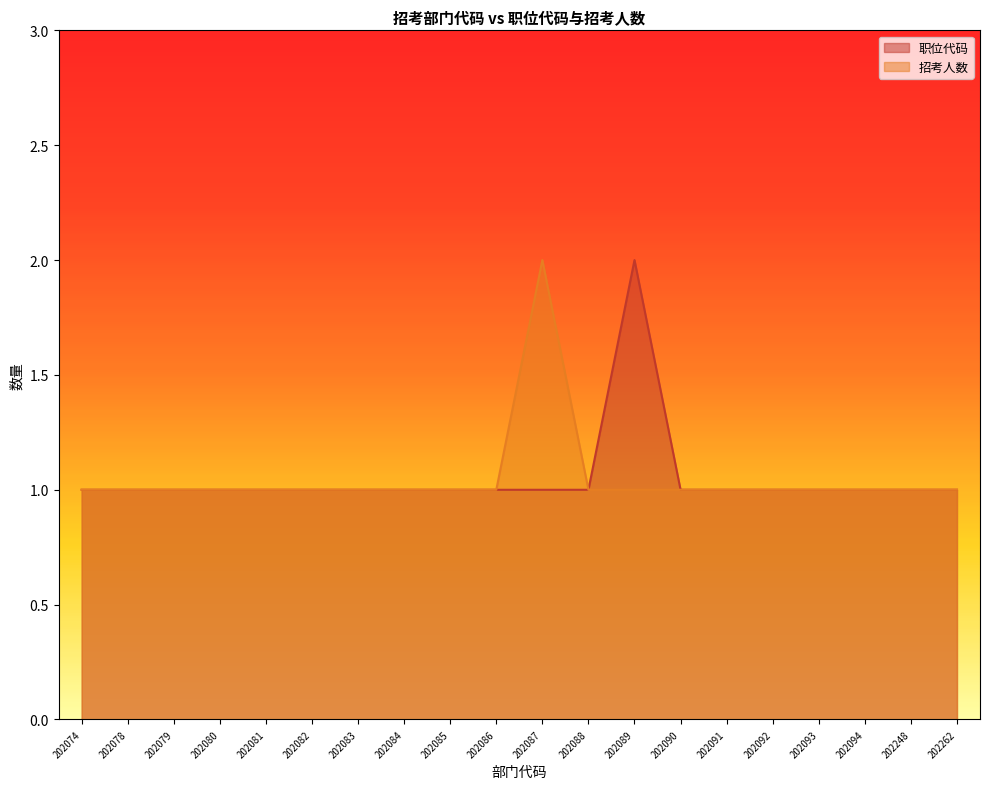

The 招考人数 series shows 0 at 202081. True or false?

False